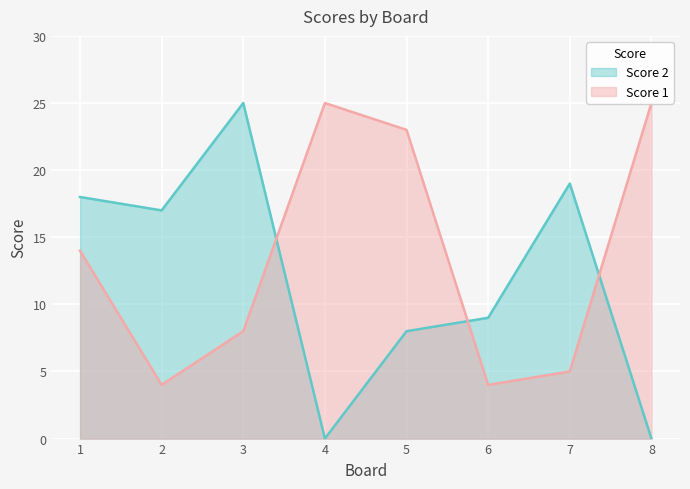

Where is Score 2 nearest to the value 12?

6